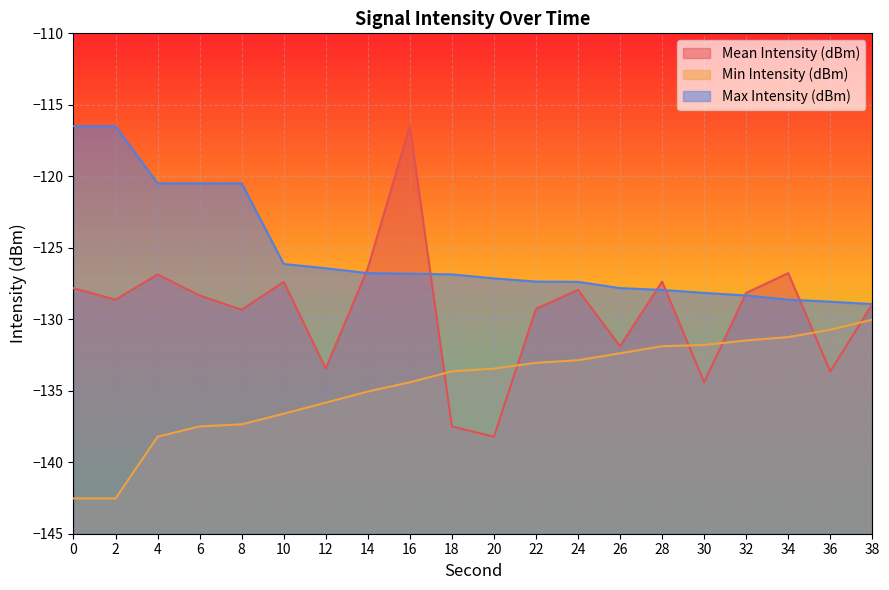

How many lines are shown in the chart?

3